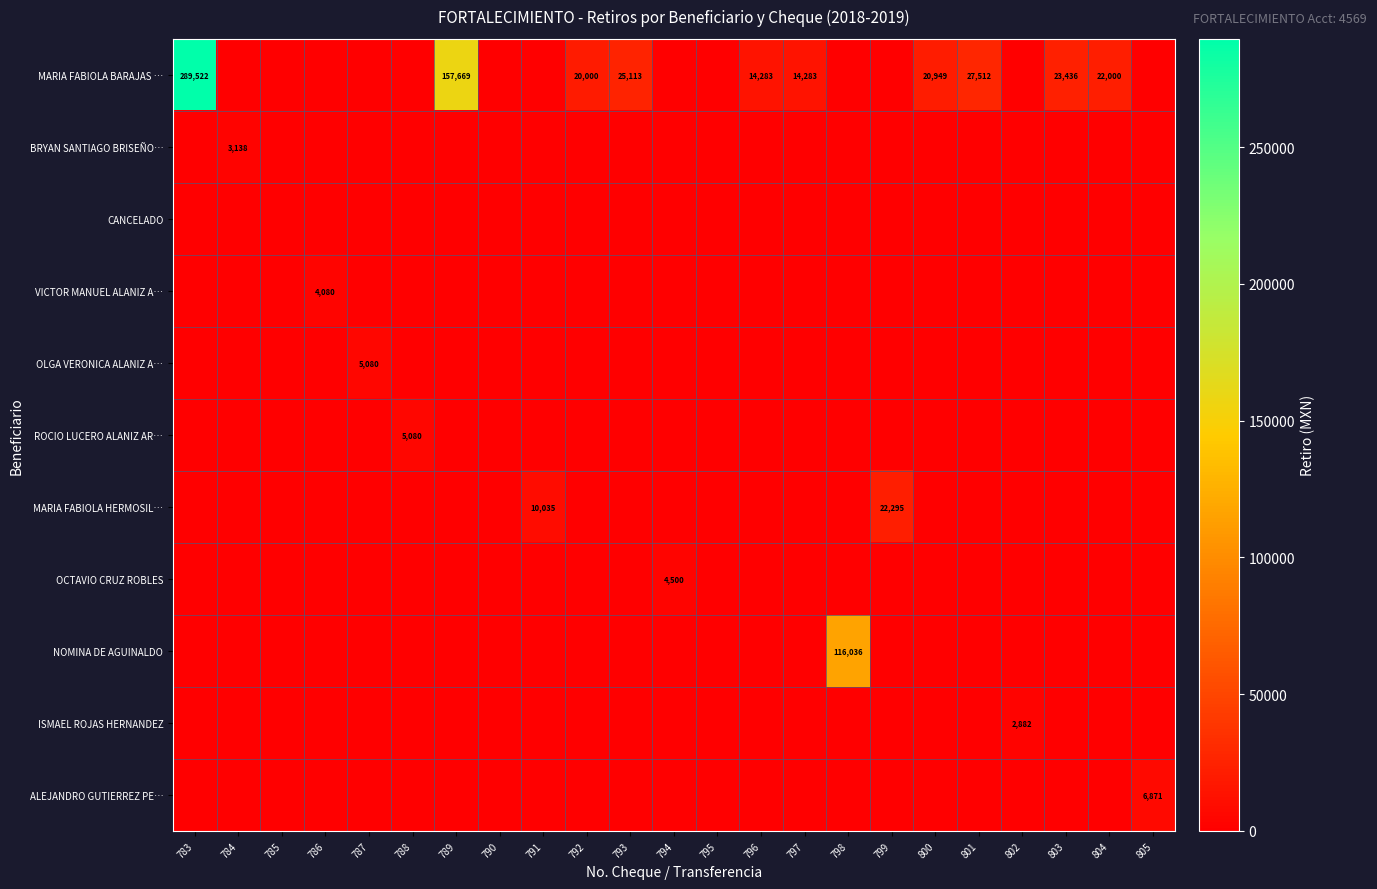

What is the difference between the highest and lowest values at 797?

14283.0